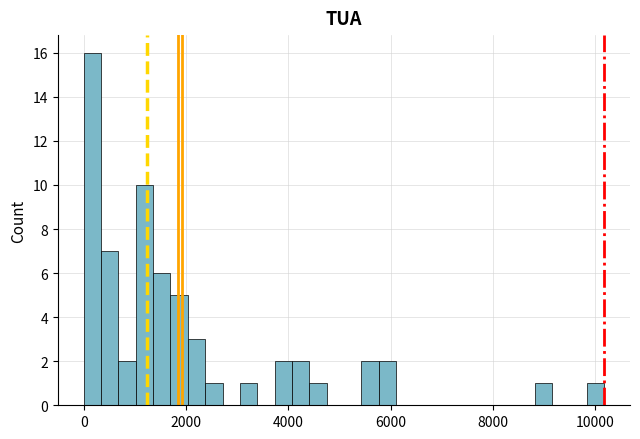

Around what value on the x-axis is the tallest bar? Give the approximate position of its centre, as read against the axis.

200